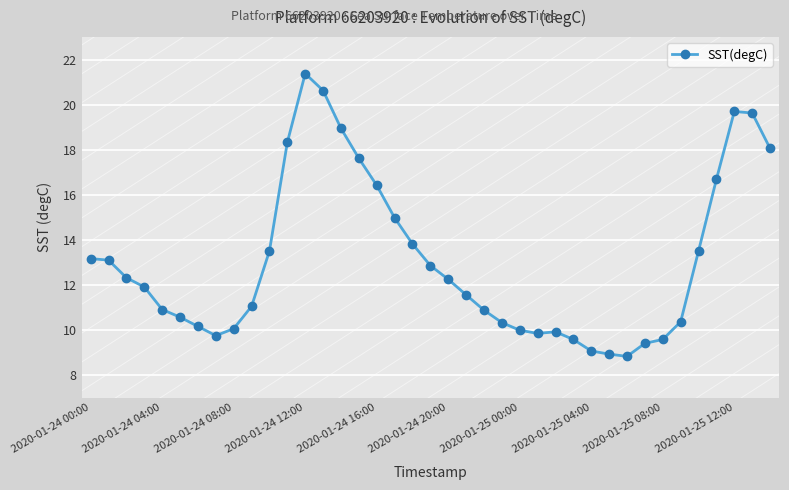

What is the sum of all values?

509.6